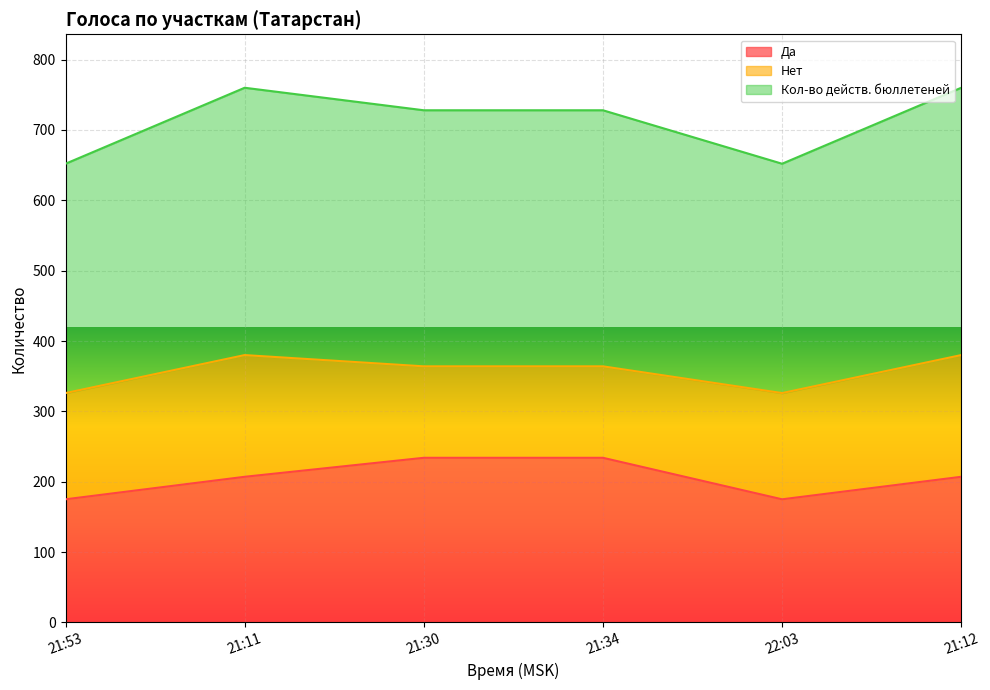

Is the value of Да at 21:11 greater than the value of Кол-во действ. бюллетеней at 21:34?

No